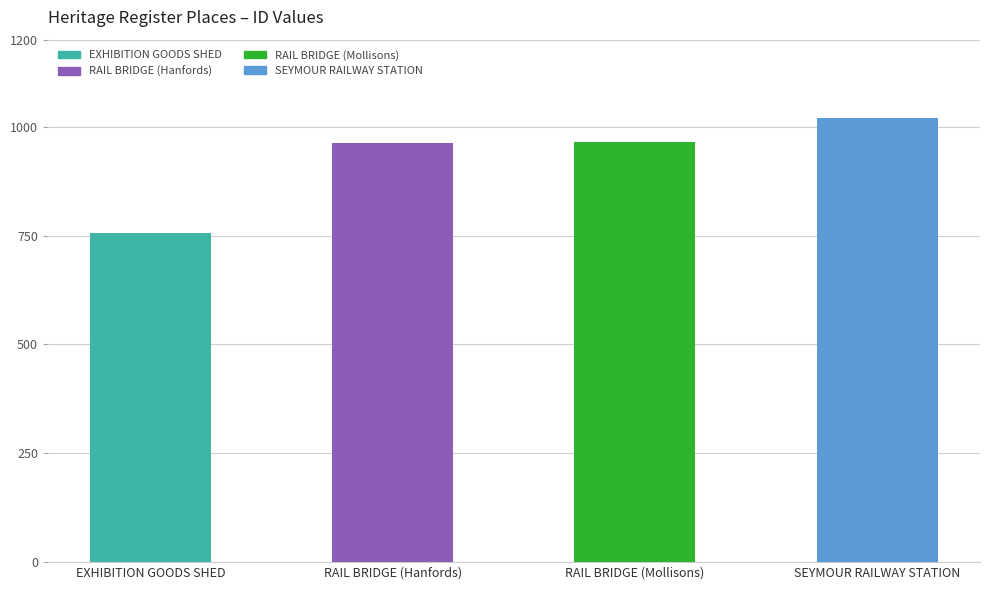

What is the minimum value shown in the chart?

755